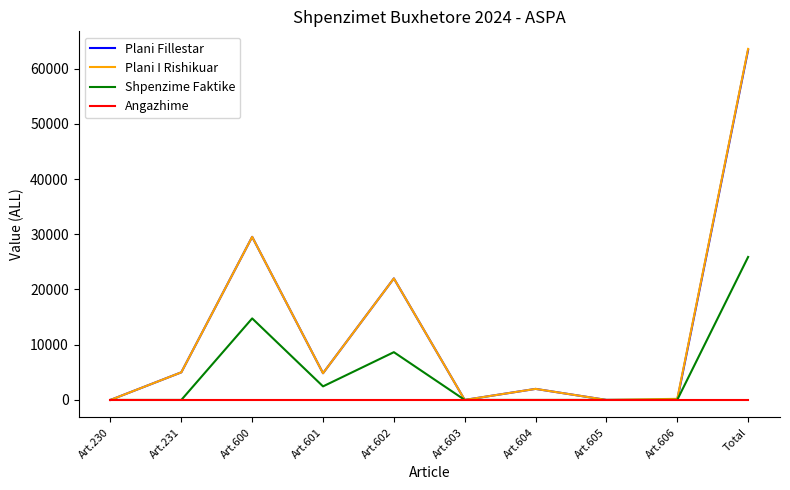

True or false: Shpenzime Faktike has a value of 0 at Art.605.

True